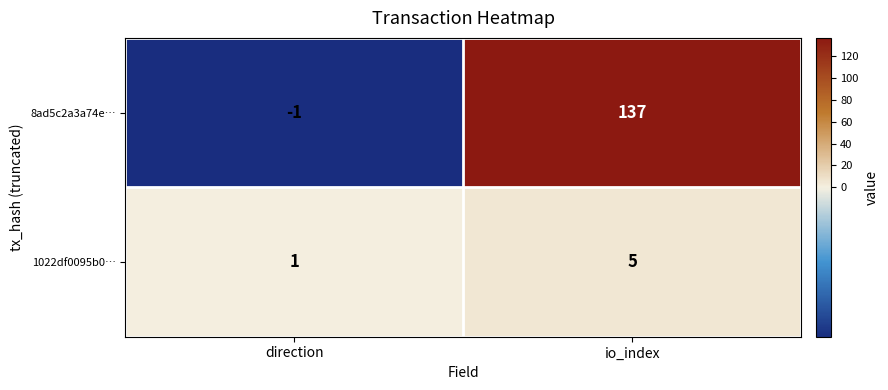

Which series has the largest total across all categories?

8ad5c2a3a74e…